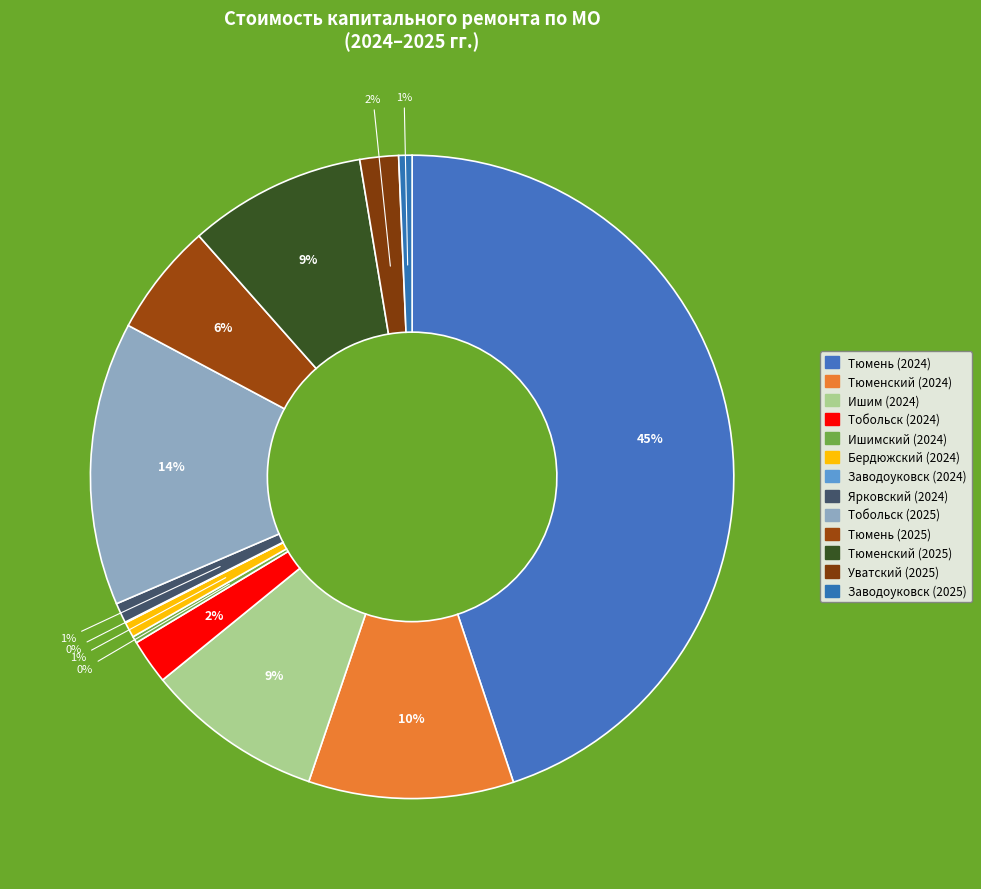

The Уватский (2025) slice represents 1% of the pie. True or false?

False